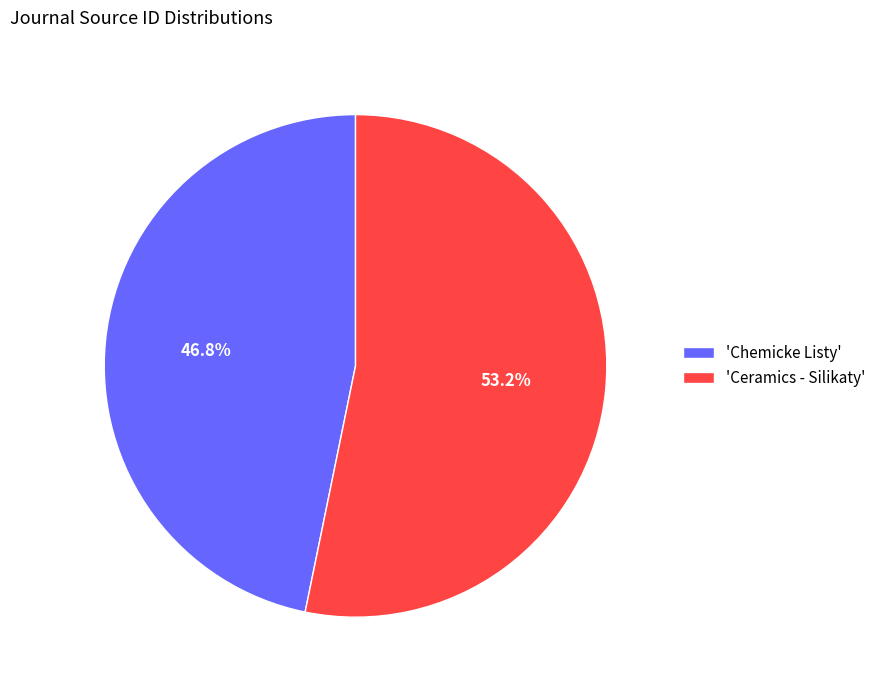

Which slice is the smallest?

'Chemicke Listy'